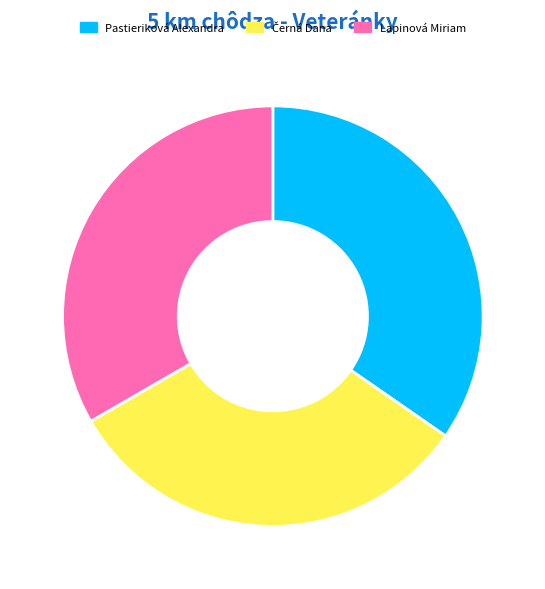

Combined, do Lapinová Miriam and Pastieriková Alexandra account for over 50%?

Yes